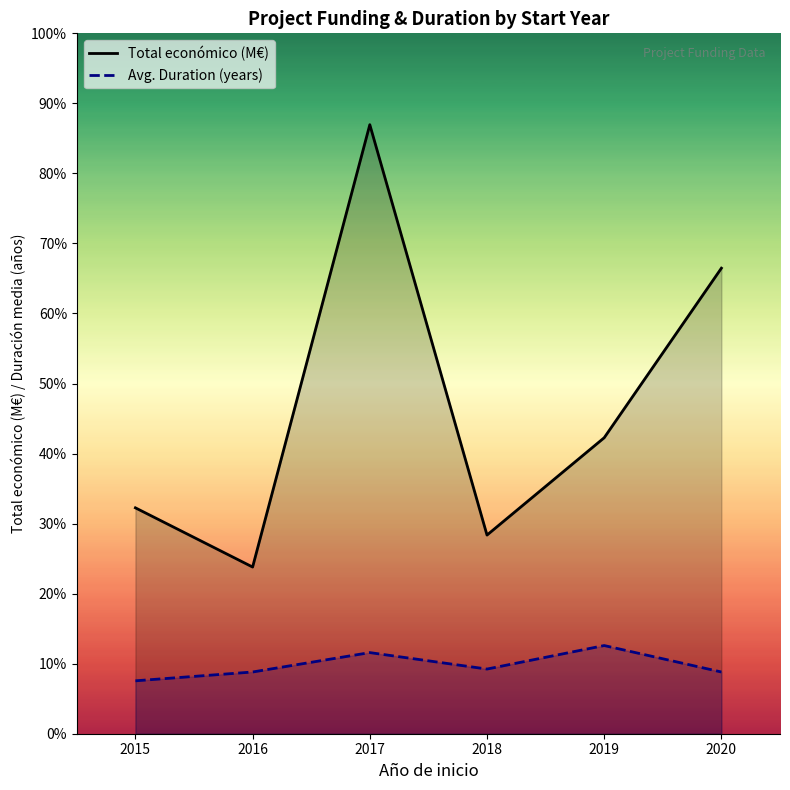

Which category has the lowest value in the Total económico (M€) series?

2016